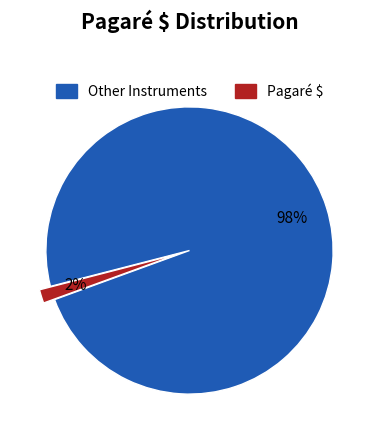

To the nearest percent, what is the average slice percentage?

50%